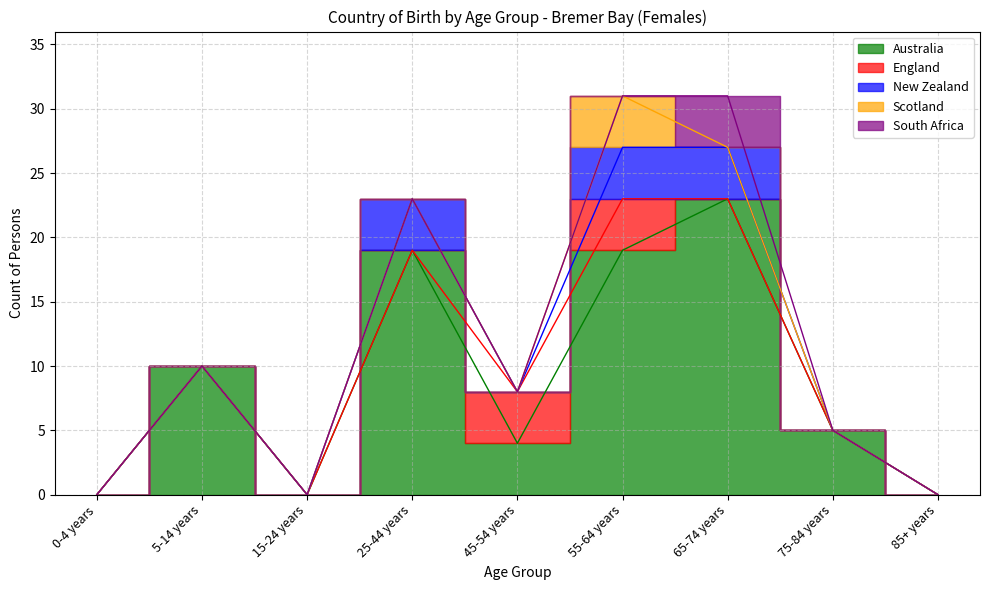

At which label is South Africa closest to 2?

0-4 years